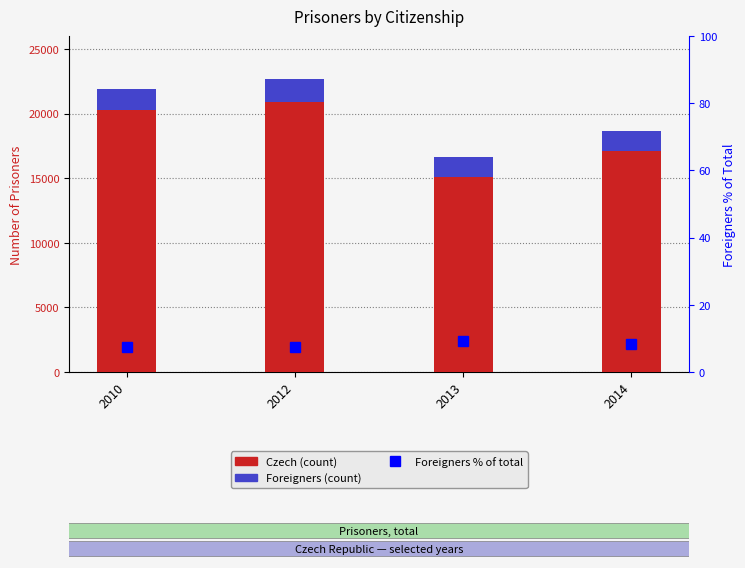

Rank the categories by Foreigners value from highest to lowest.

2012, 2010, 2014, 2013